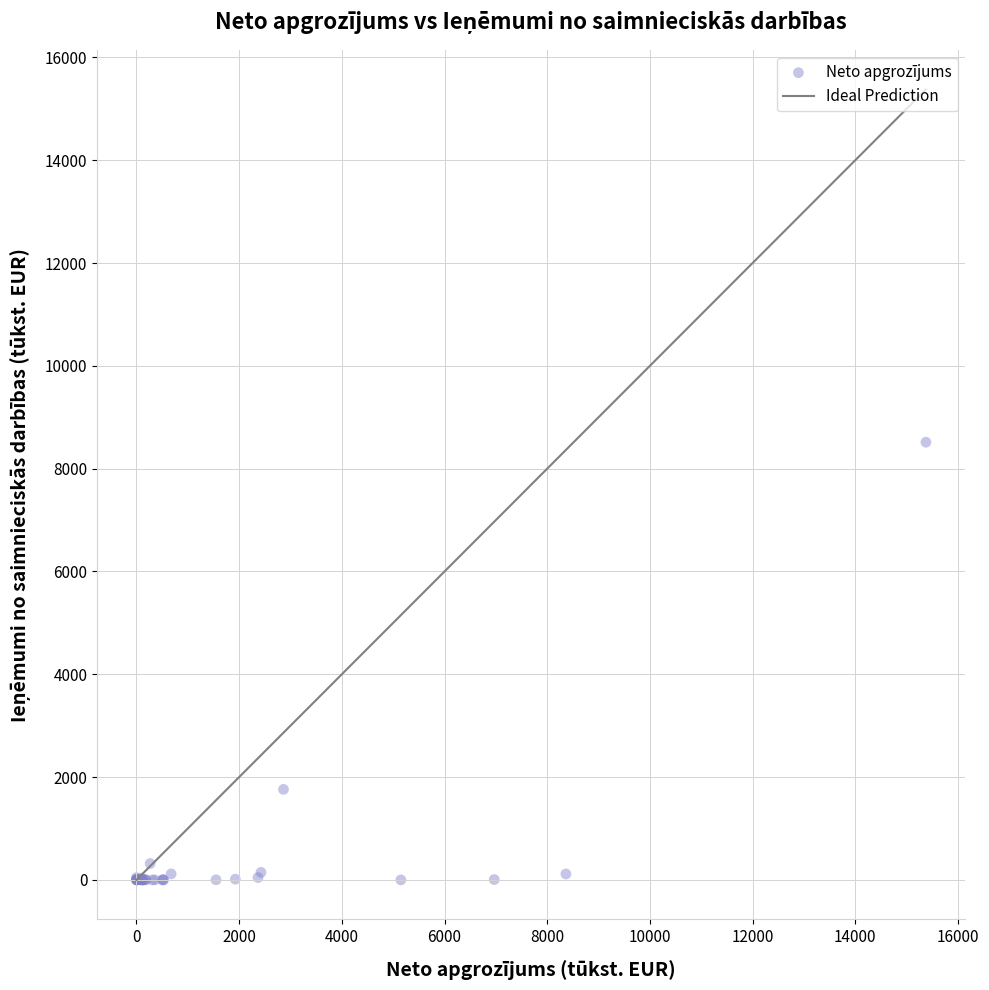

What Y value in the scatter plot is closest to 4257?

1761.1